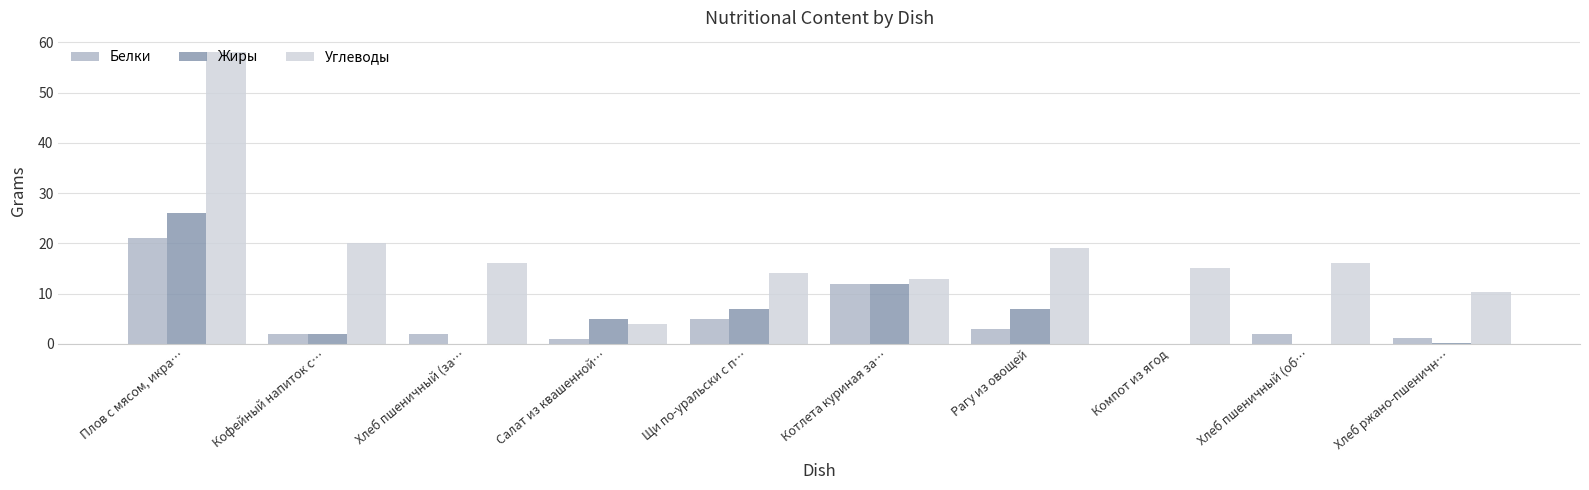

What is the maximum value shown in the chart?

58.0